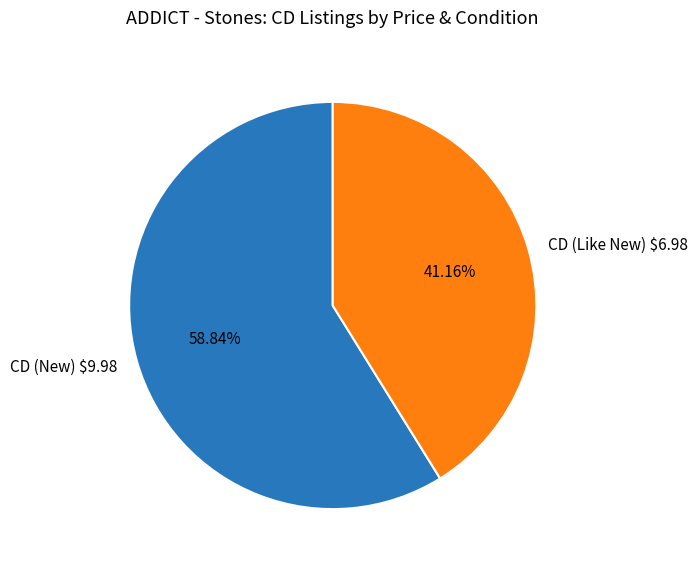

Rank the categories by value from lowest to highest.

CD (Like New) $6.98, CD (New) $9.98